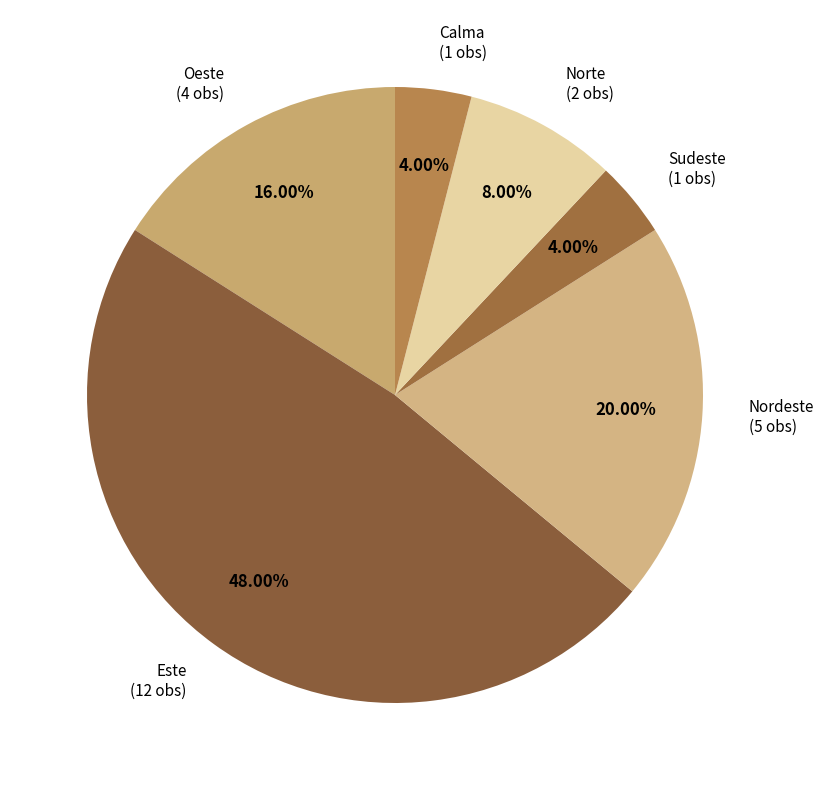

To the nearest percent, what is the average slice percentage?

17%